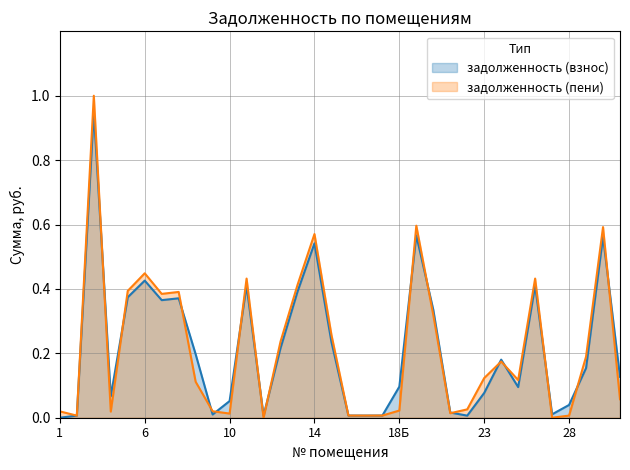

What is the difference between the maximum and minimum values in the задолженность (пени) series?

1.0